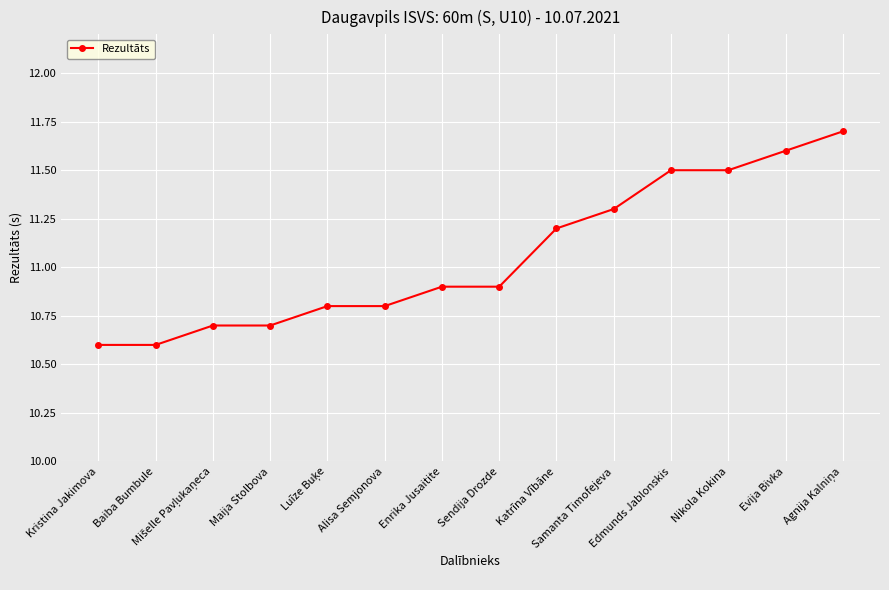

Is it true that the value at Samanta Timofejeva is 11.3?

True